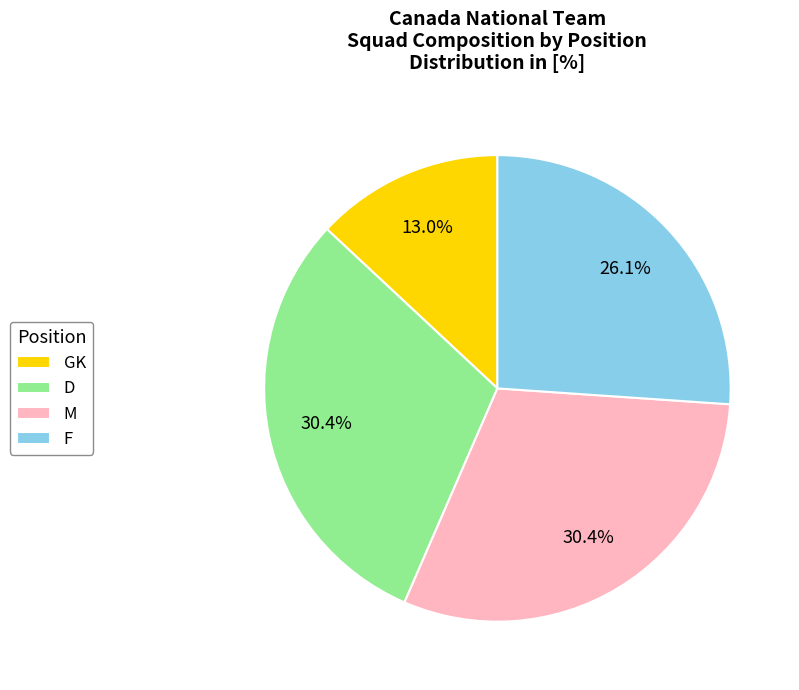

Which category has the smallest portion of the pie?

GK